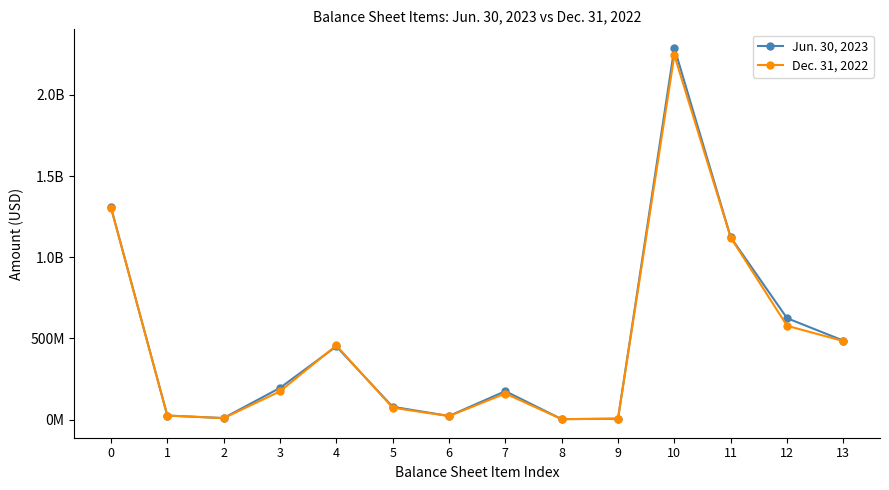

True or false: Jun. 30, 2023 has more than 0 points higher than both neighbors.

True